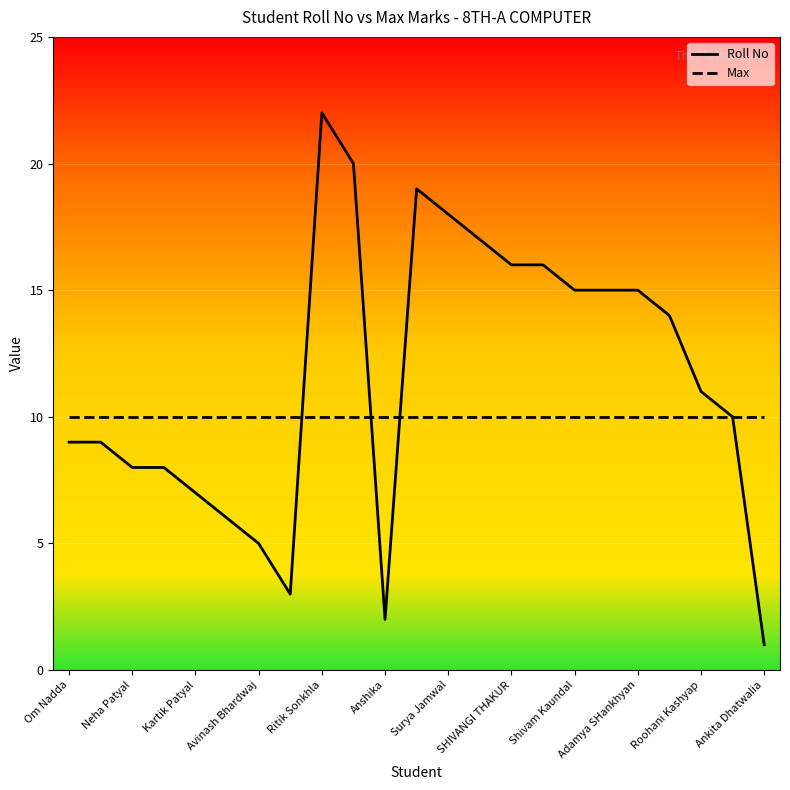

What is the maximum value for Max?

10